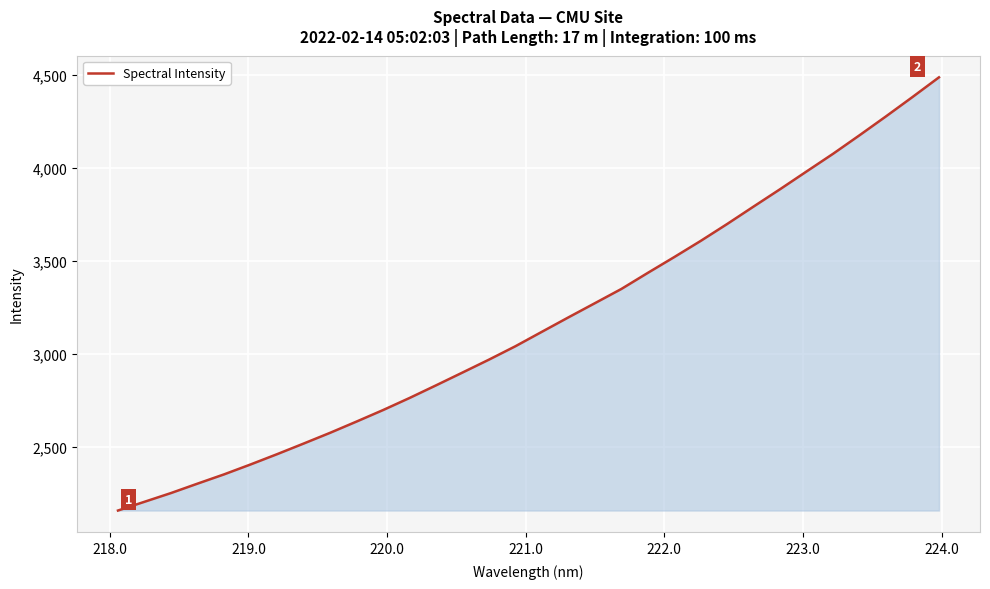

What is the difference between the maximum and minimum values?

2326.0